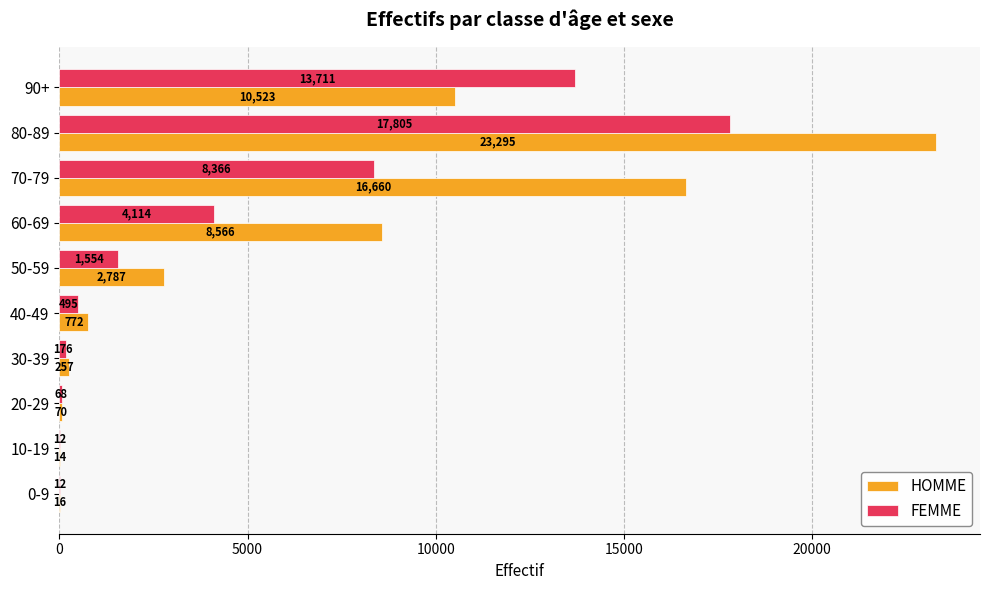

Is it true that HOMME equals 70 at 20-29?

True